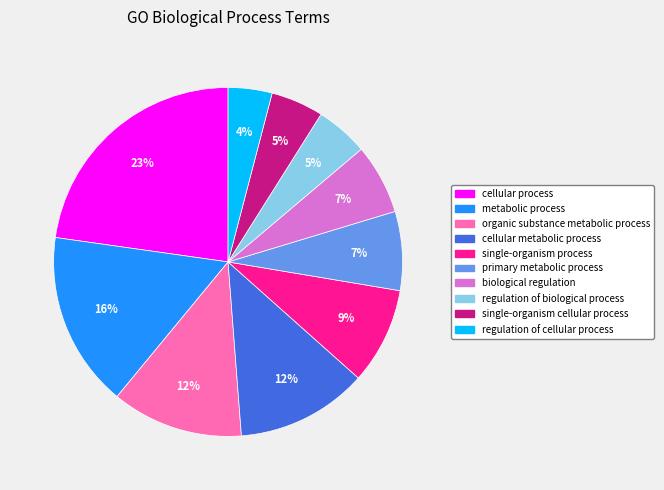

Is the sum of cellular process and single-organism process greater than half?

No